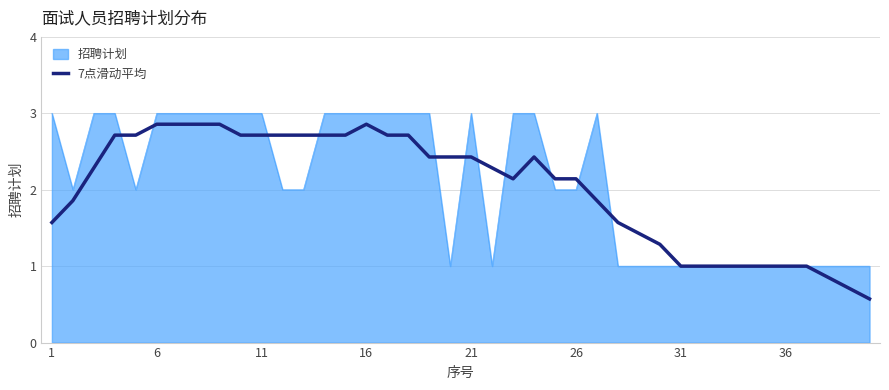

What is the highest value of the 招聘计划 series?

3.0